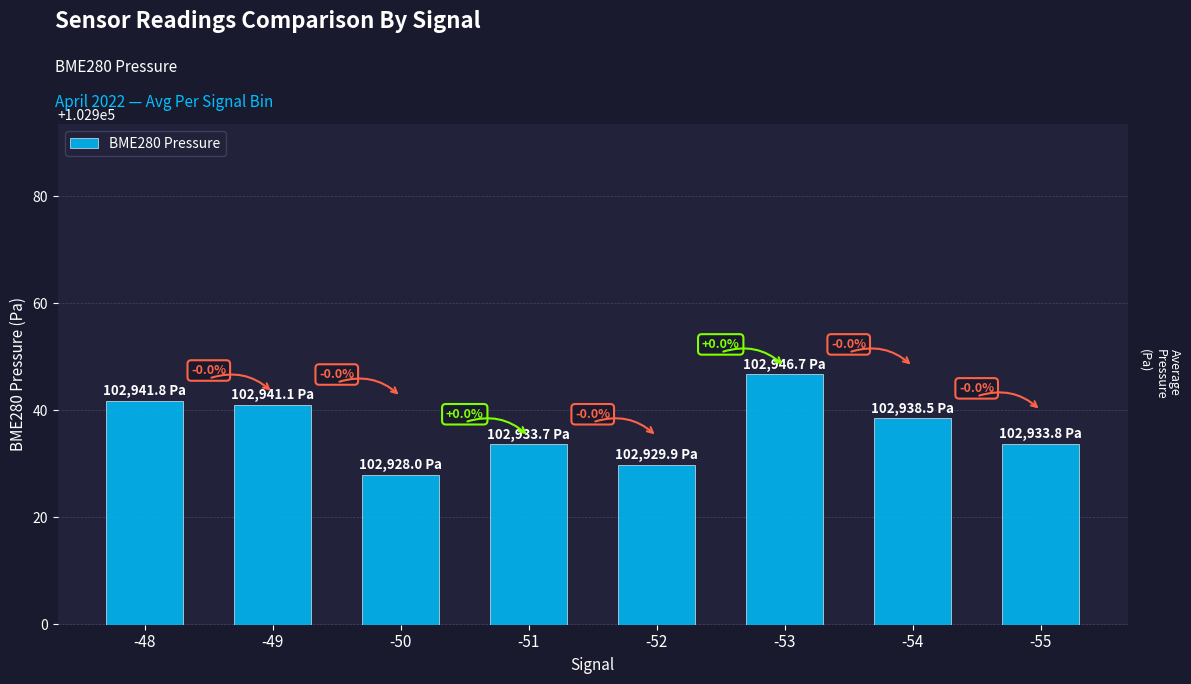

How many bars are there in total?

8